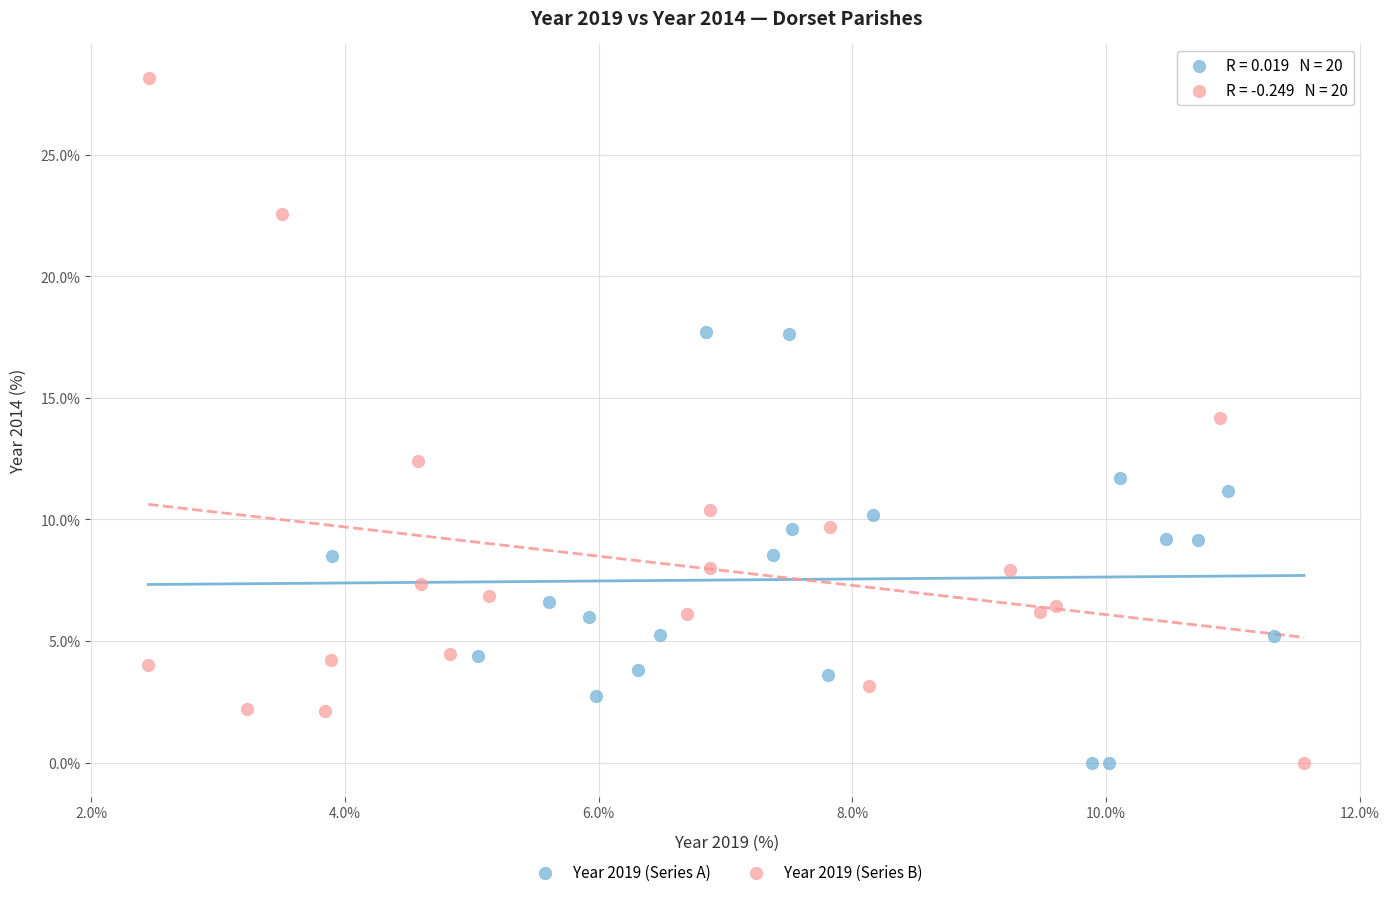

Which series reaches the maximum Y coordinate?

Year 2019 (Series B)